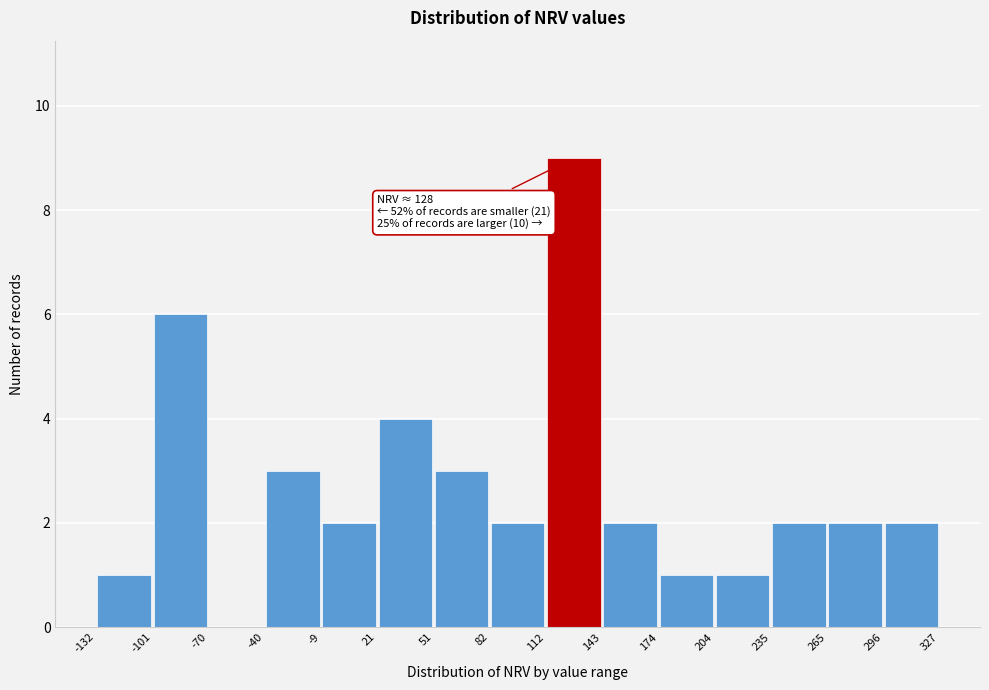

Which range on the x-axis has the tallest bar?

112 to 143